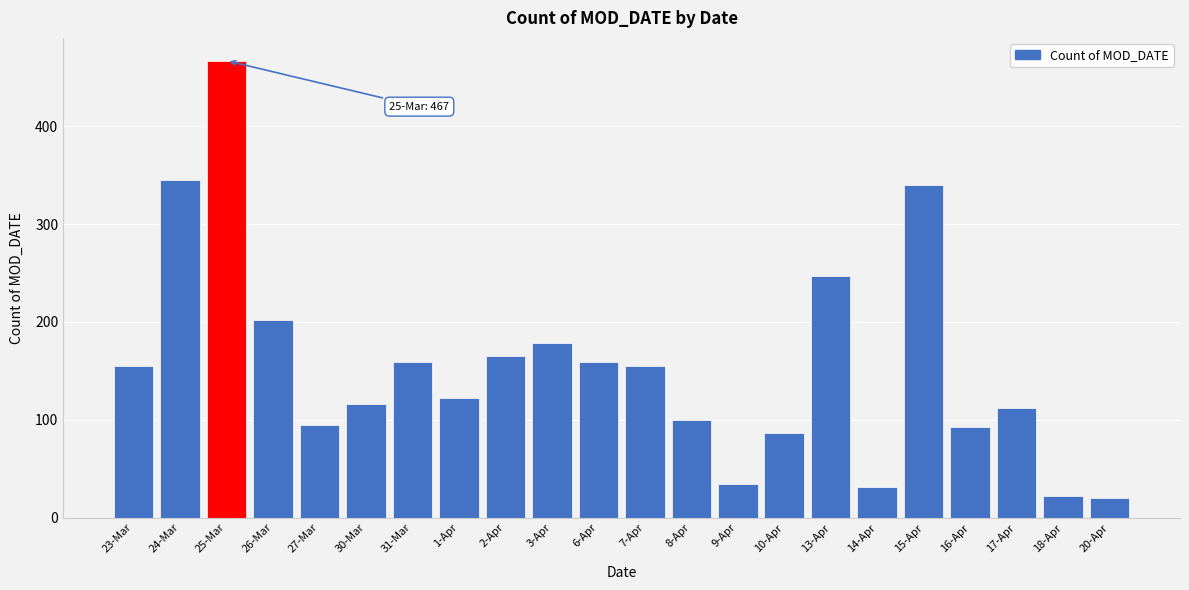

Reading left to right, extract all data points from this chart.

155	345	467	202	95	116	159	122	165	178	159	155	100	34	86	247	31	340	93	112	22	20